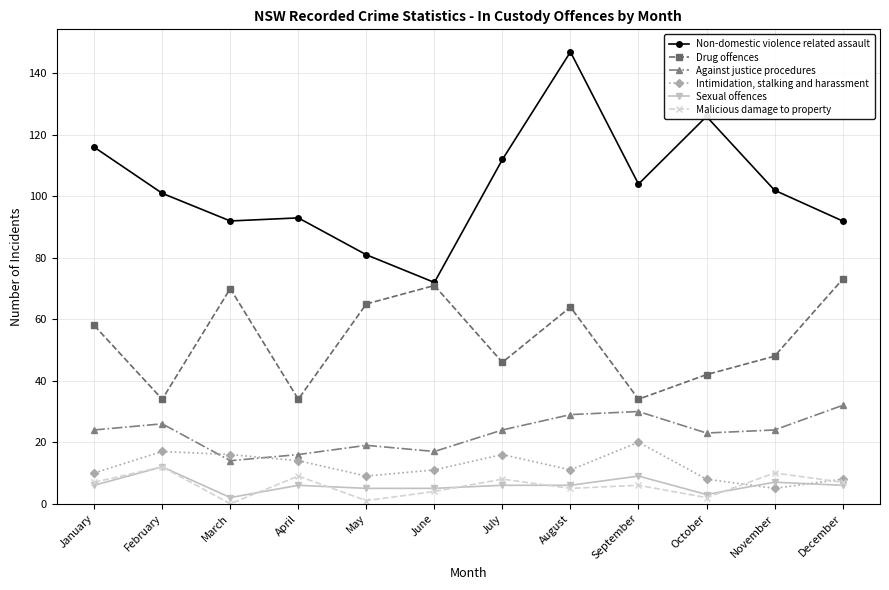

How many interior local peaks does the Drug offences series have?

3